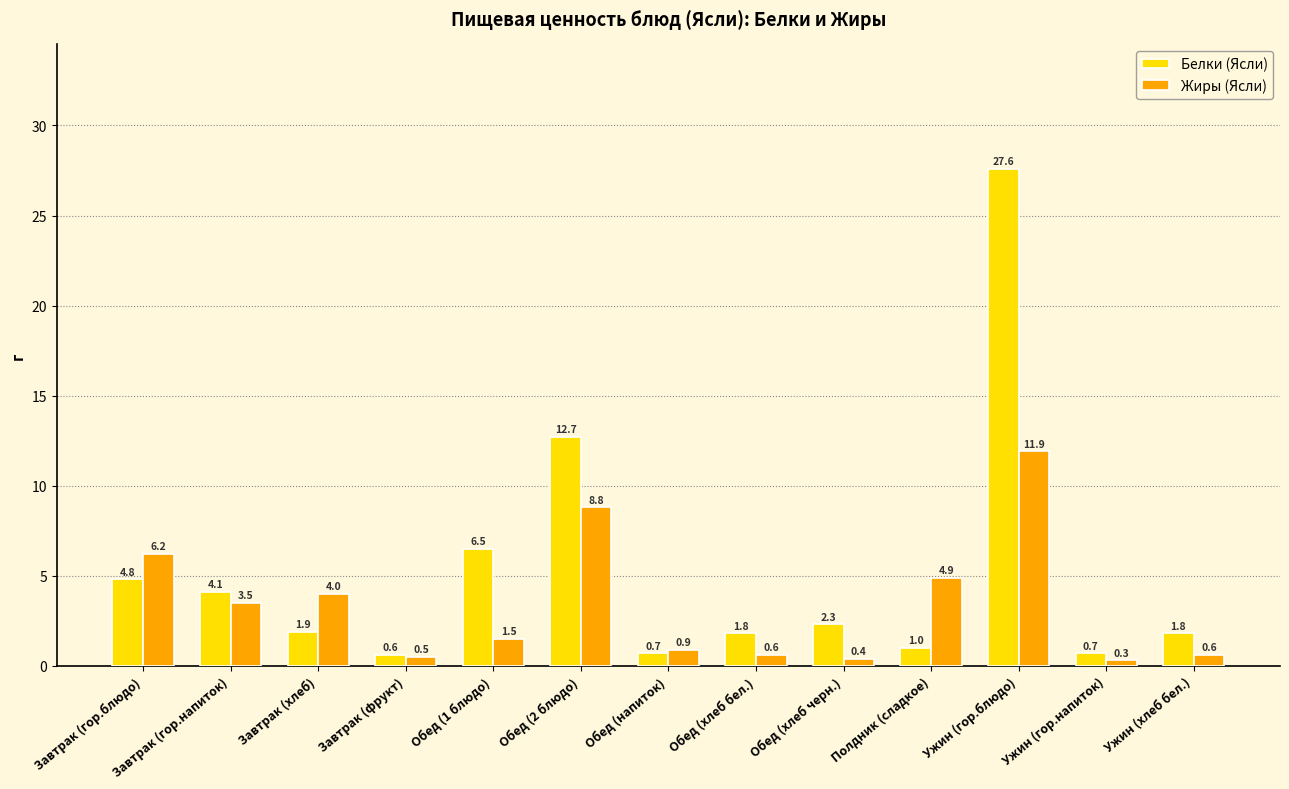

The value of Белки (Ясли) at Обед (напиток) is 0.7. True or false?

True